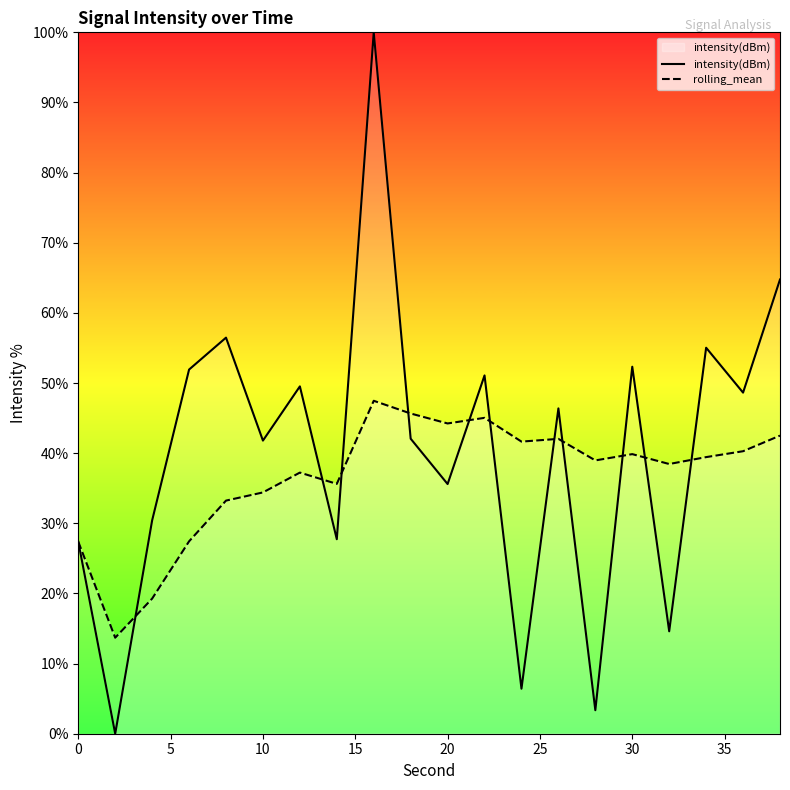

List the series in order of their peak value, highest first.

intensity(dBm), rolling_mean